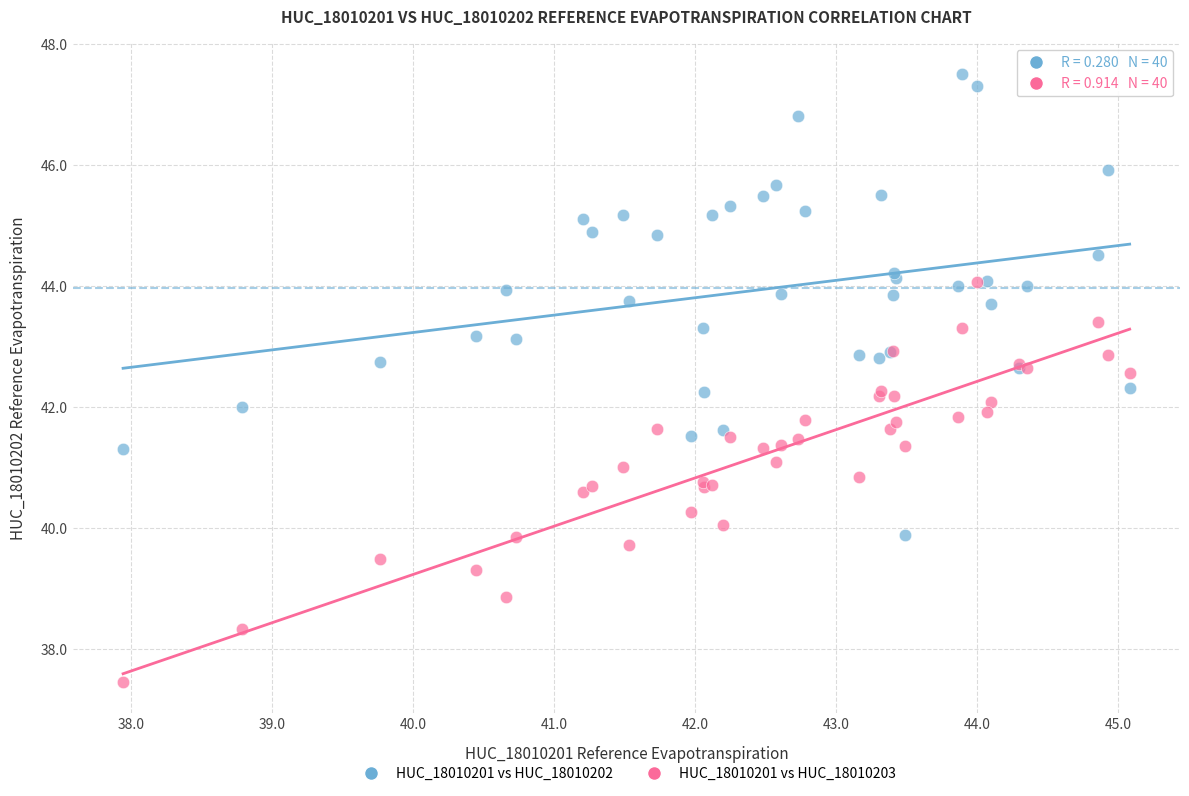

What are all the series names shown in the legend?

HUC_18010201 vs HUC_18010202, HUC_18010201 vs HUC_18010203